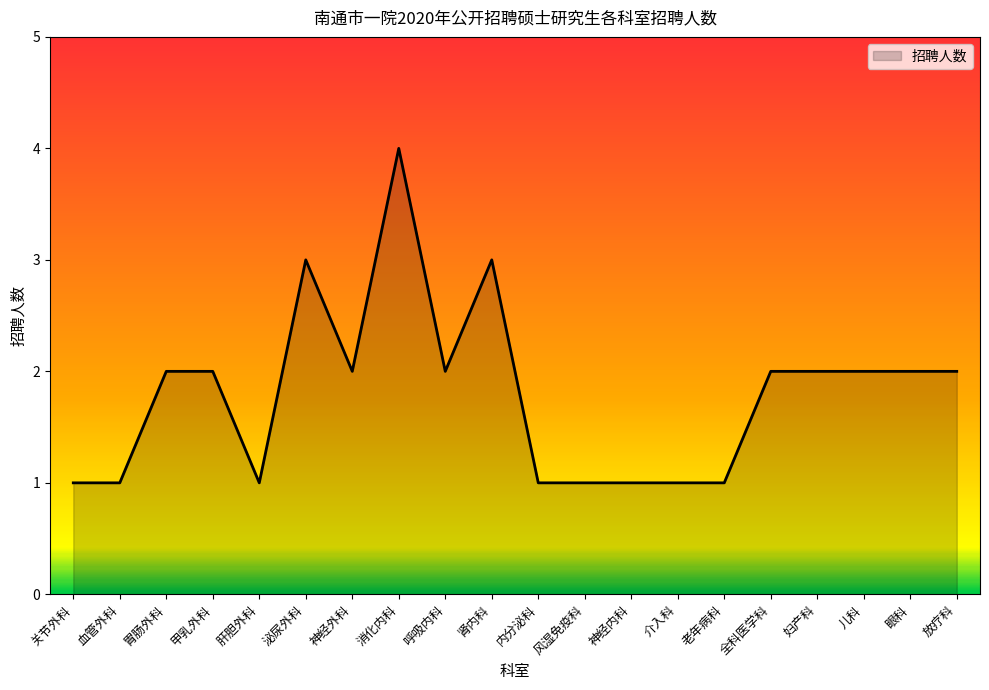

What is the difference between the maximum and minimum values?

3